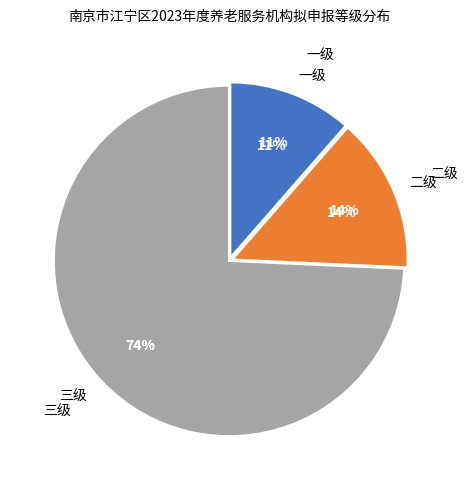

To the nearest percent, what is the difference between the 三级 and 二级 slice percentages?

60%